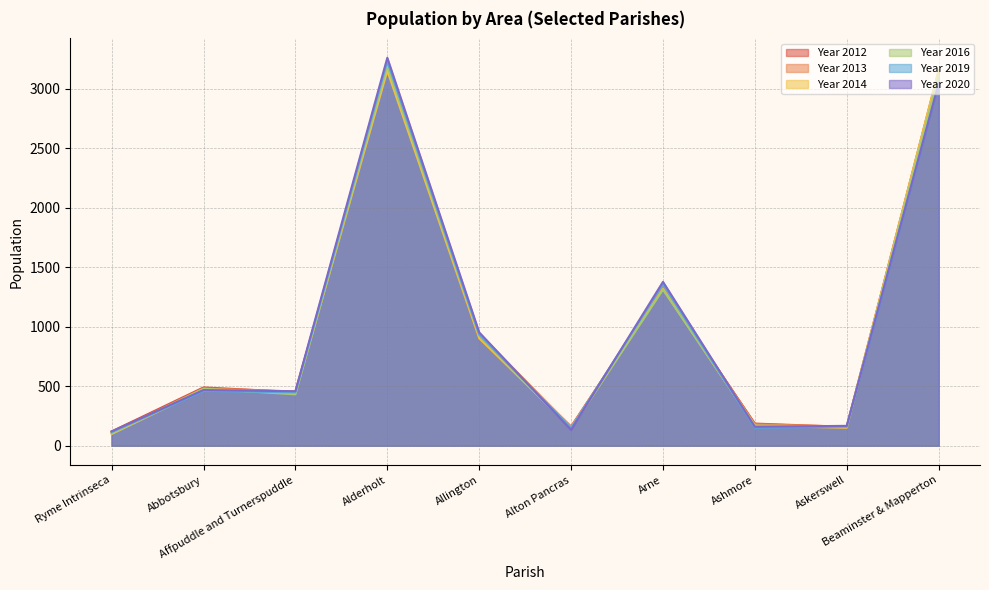

What is the label of the 6th point from the right?

Allington